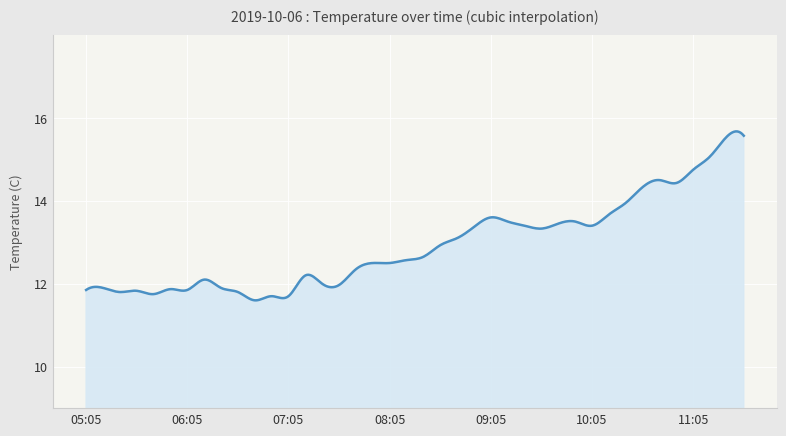

How many lines are shown in the chart?

1